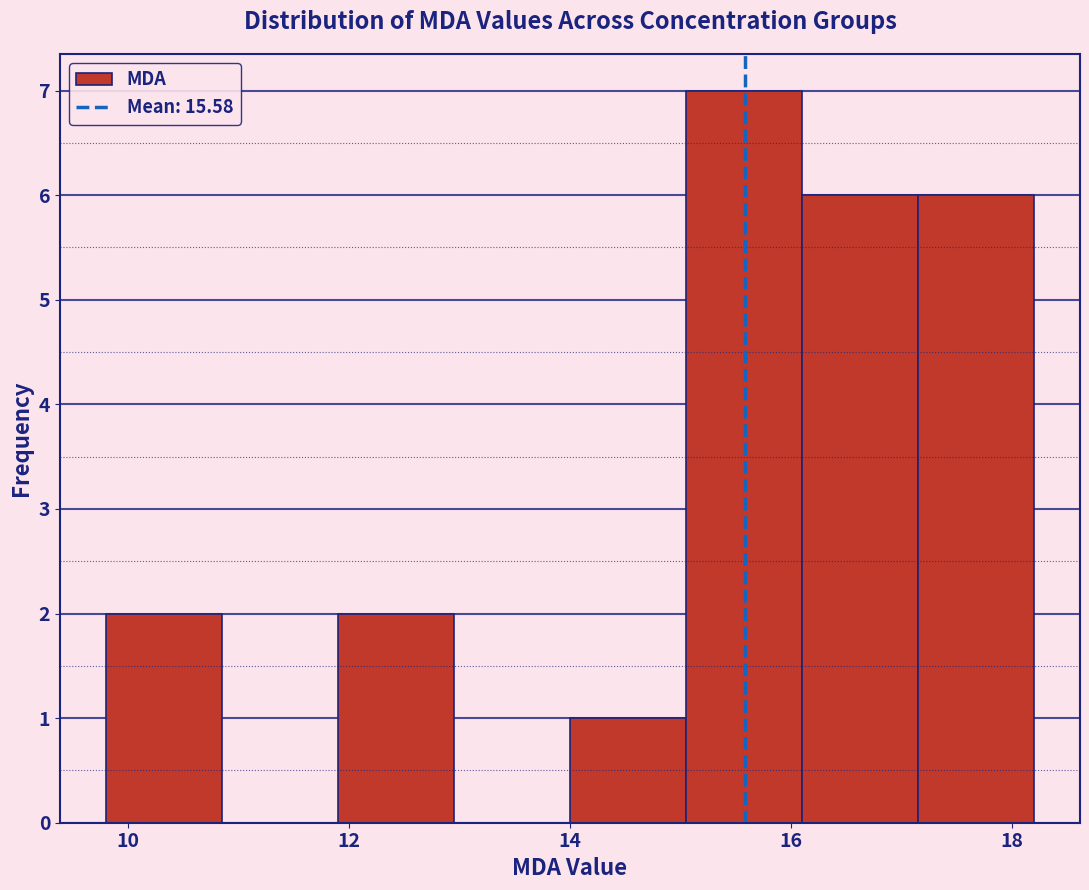

Over which range of the x-axis is the bar tallest?

15.0 to 16.0